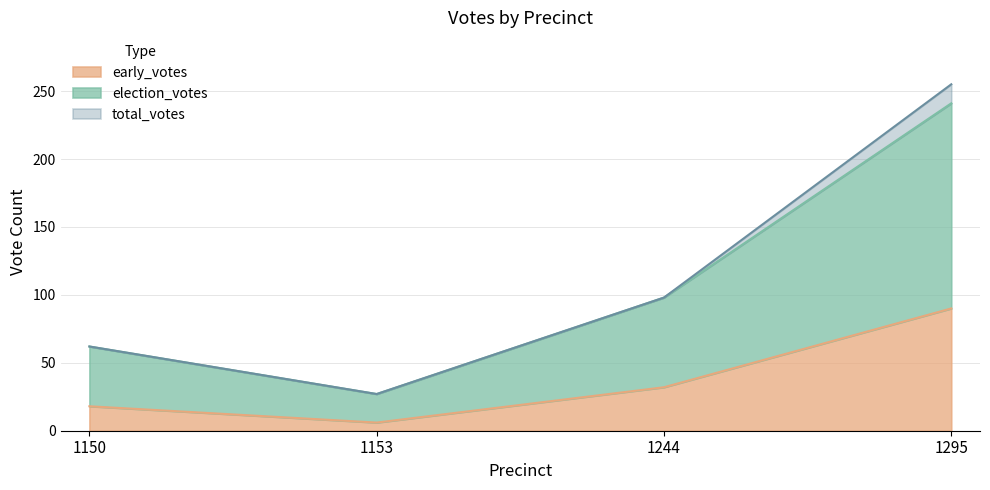

What is the value of the total_votes point at the 3rd from the left?

98